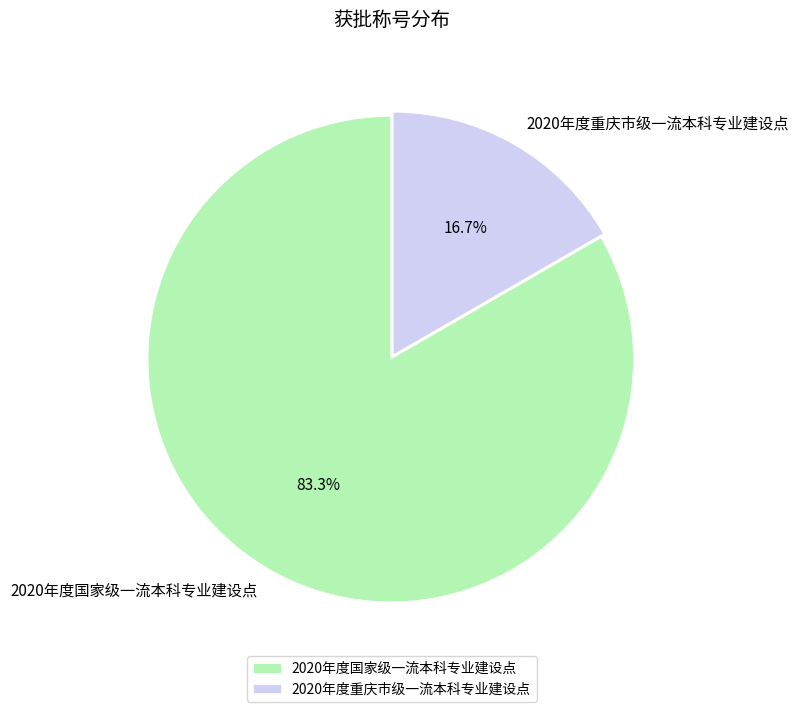

Rank the categories by value from lowest to highest.

2020年度重庆市级一流本科专业建设点, 2020年度国家级一流本科专业建设点